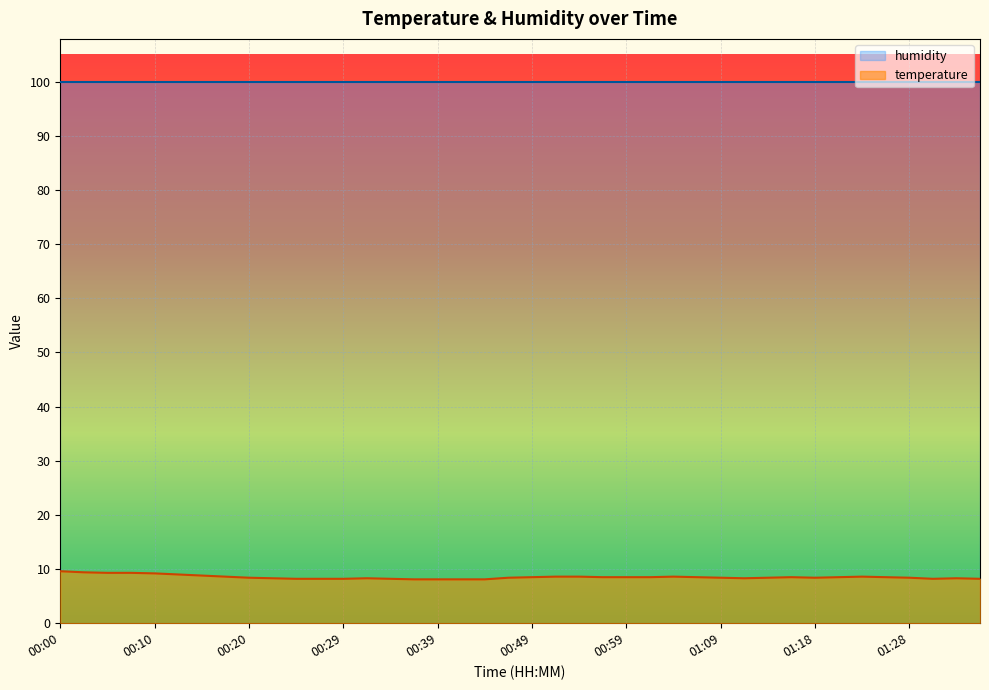

What is the approximate value of humidity_line at 17?

99.9